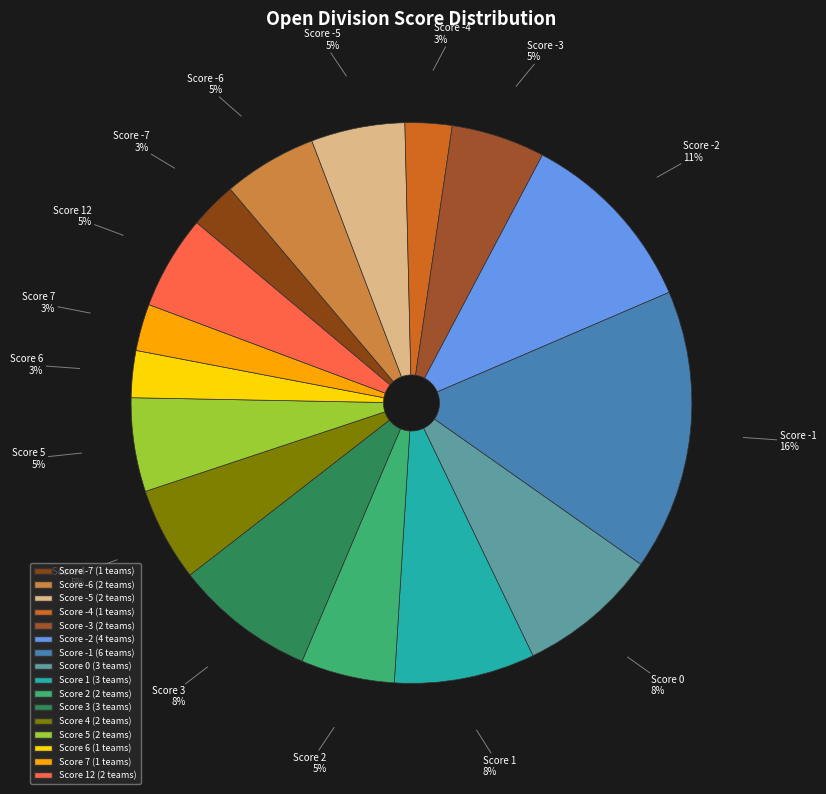

Which slice is the smallest?

-7